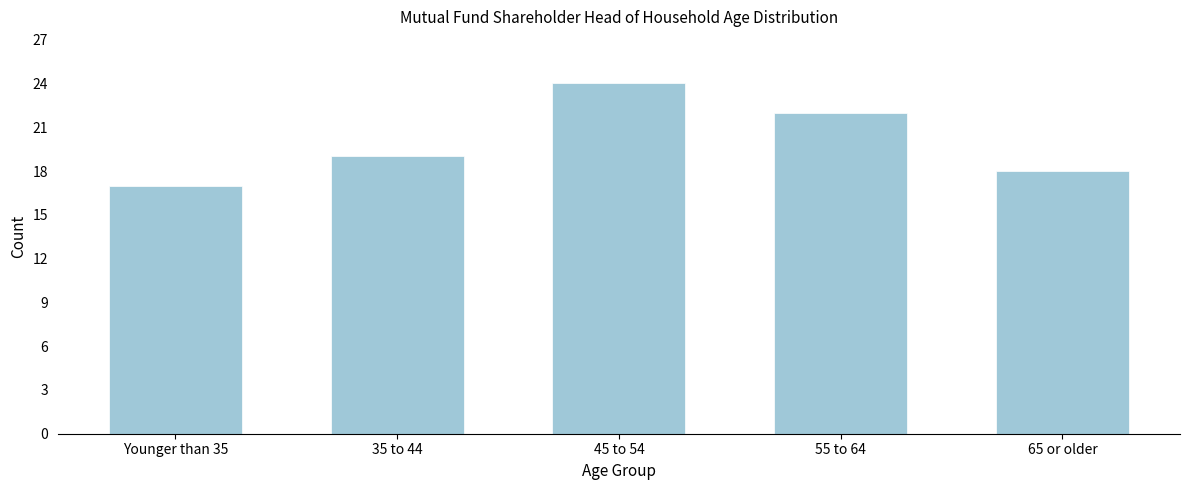

Reading left to right, transcribe all the data shown in this chart.

Younger than 35=17	35 to 44=19	45 to 54=24	55 to 64=22	65 or older=18